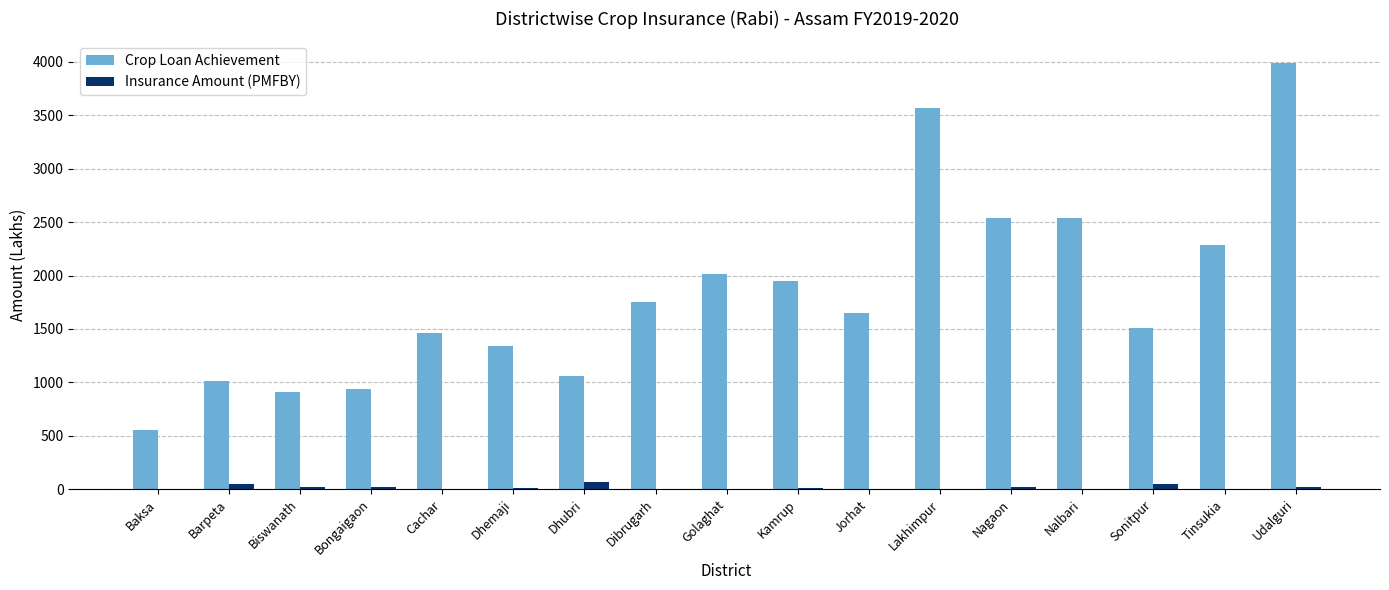

How many data points in Crop Loan Achievement are above 1647?

9